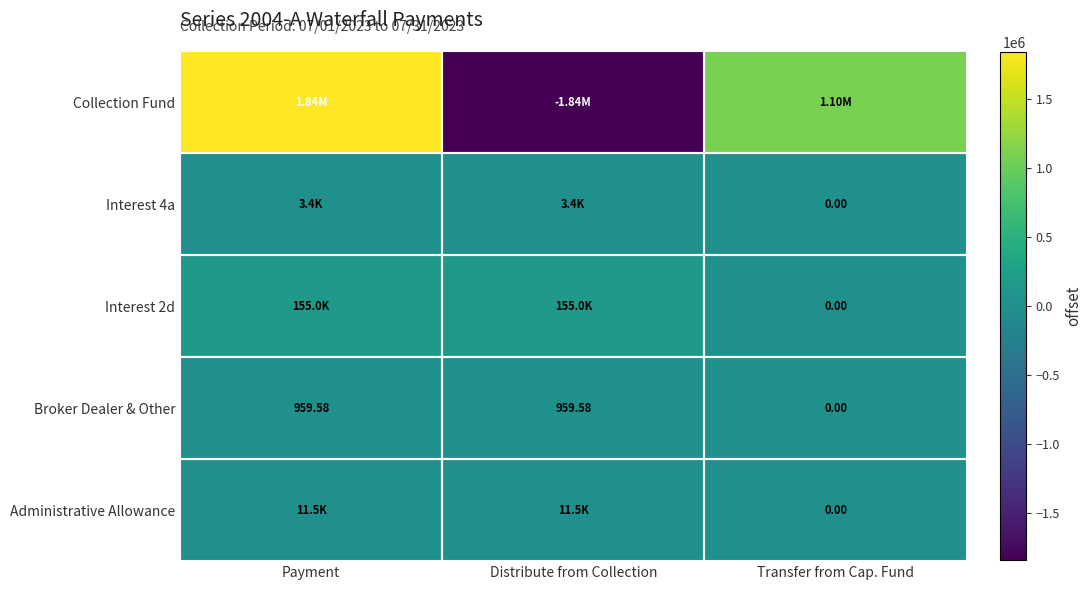

How many values in the Interest 4a series are below 3398?

1